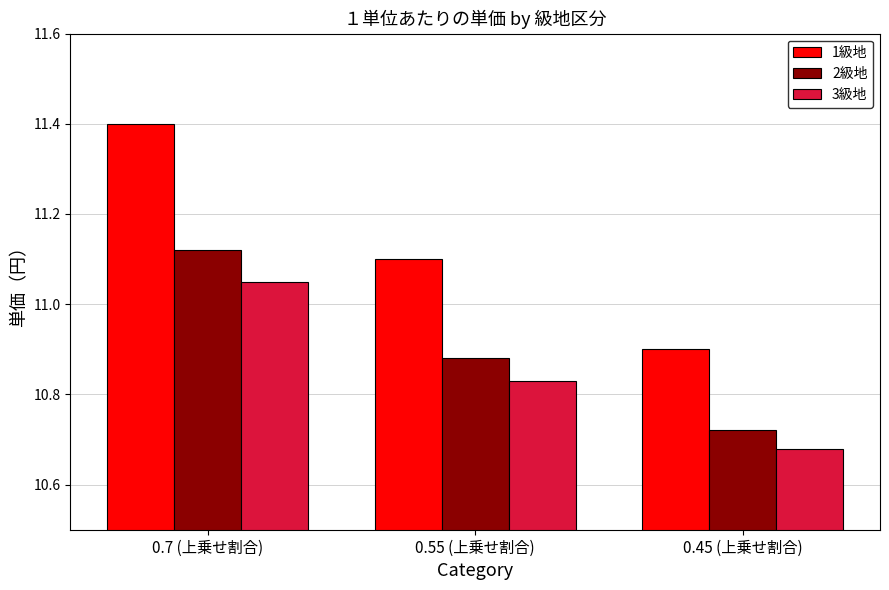

The value of 1級地 at 0.7 (上乗せ割合) is 15.7. True or false?

False